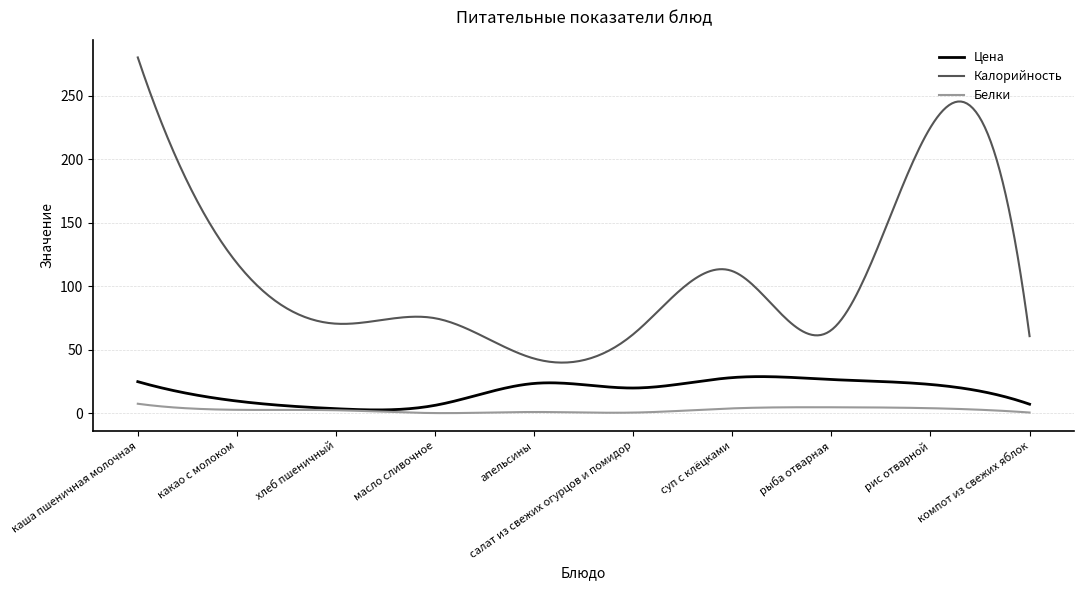

True or false: Калорийность and Цена cross at least once.

False